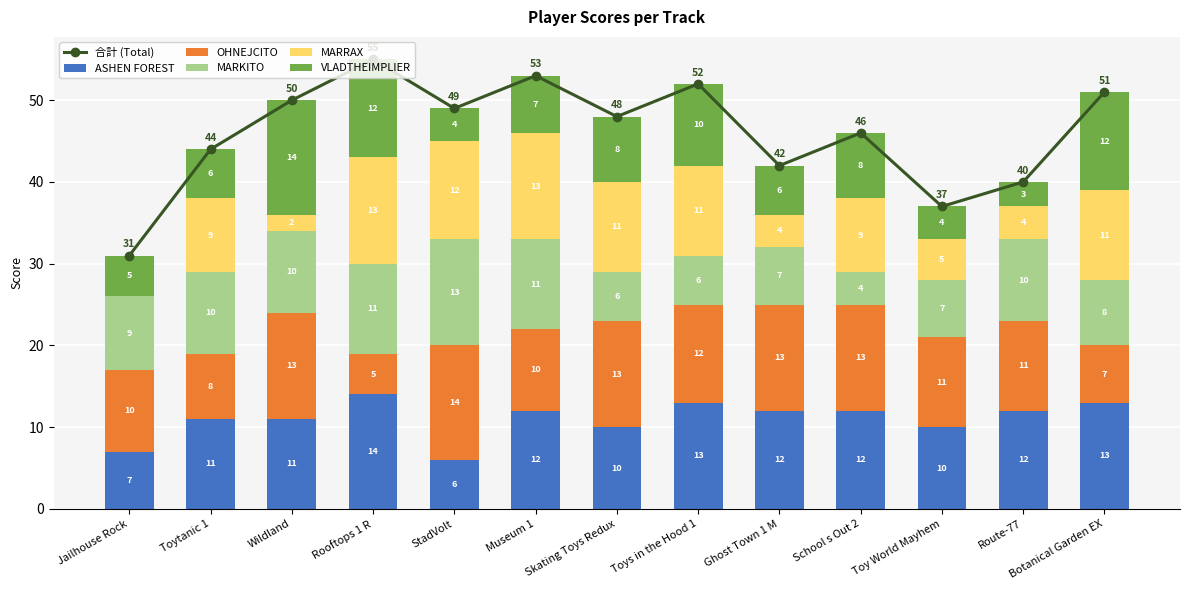

Between Wildland and Toys in the Hood 1, which is larger?

Toys in the Hood 1